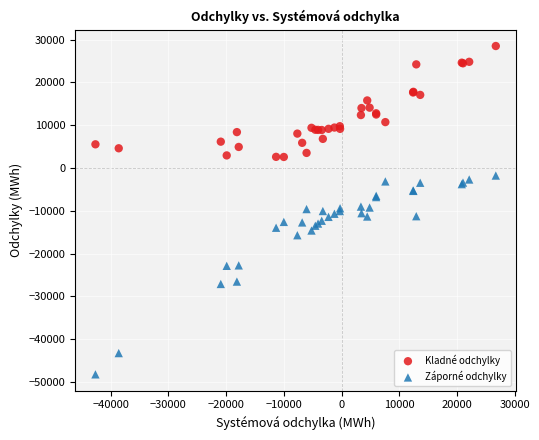

What is the X range (max minus min) for the scatter plot?

69379.2